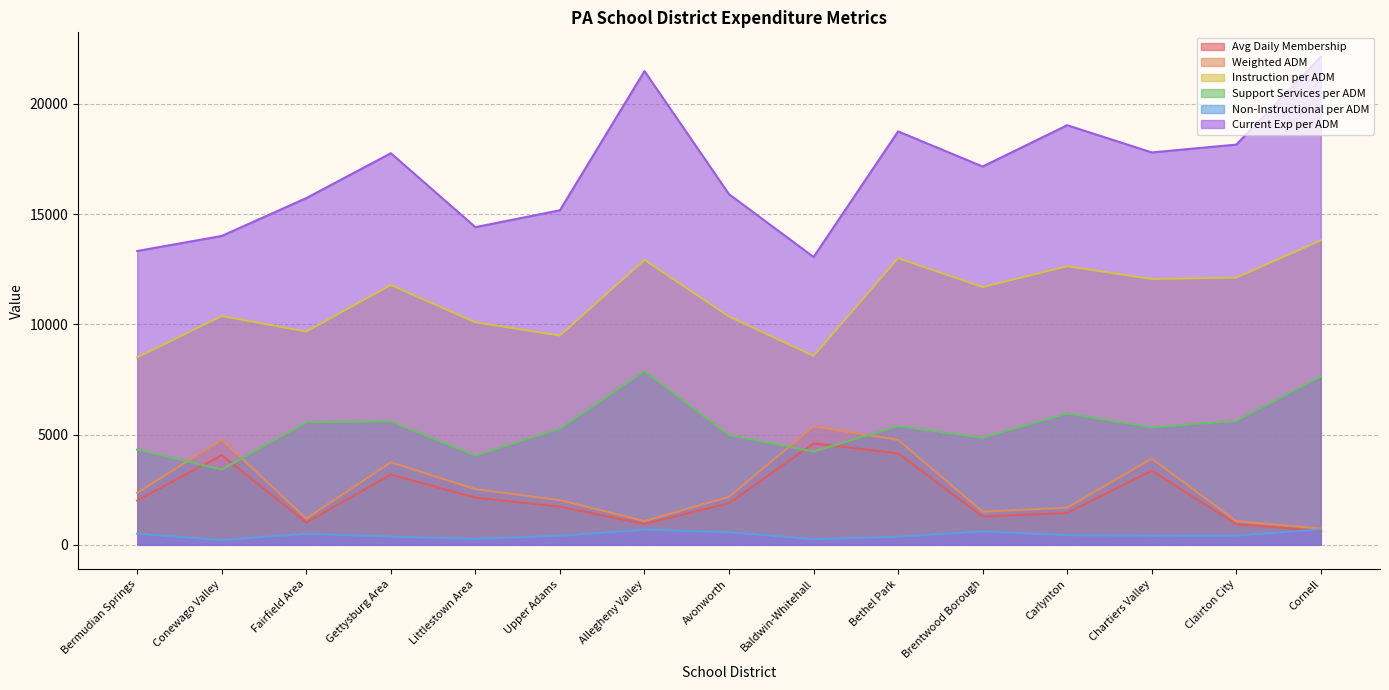

Reading left to right, list all the values displayed in this chart.

Avg Daily Membership: Bermudian Springs=2010.2	Conewago Valley=4067.6	Fairfield Area=1010.0	Gettysburg Area=3187.5	Littlestown Area=2140.0	Upper Adams=1731.6	Allegheny Valley=944.9	Avonworth=1885.9	Baldwin-Whitehall=4599.0	Bethel Park=4146.9	Brentwood Borough=1278.2	Carlynton=1447.2	Chartiers Valley=3369.6	Clairton City=932.1	Cornell=631.4
Weighted ADM: Bermudian Springs=2362.7	Conewago Valley=4768.5	Fairfield Area=1192.7	Gettysburg Area=3743.9	Littlestown Area=2525.8	Upper Adams=2028.4	Allegheny Valley=1078.2	Avonworth=2179.0	Baldwin-Whitehall=5373.9	Bethel Park=4760.6	Brentwood Borough=1501.4	Carlynton=1682.9	Chartiers Valley=3913.4	Clairton City=1074.5	Cornell=736.6
Instruction per ADM: Bermudian Springs=8503.8	Conewago Valley=10379.3	Fairfield Area=9674.5	Gettysburg Area=11787.0	Littlestown Area=10094.8	Upper Adams=9492.9	Allegheny Valley=12925.2	Avonworth=10358.5	Baldwin-Whitehall=8569.9	Bethel Park=13005.9	Brentwood Borough=11691.6	Carlynton=12637.1	Chartiers Valley=12055.5	Clairton City=12121.8	Cornell=13809.4
Support Services per ADM: Bermudian Springs=4322.6	Conewago Valley=3413.6	Fairfield Area=5554.8	Gettysburg Area=5604.6	Littlestown Area=4042.4	Upper Adams=5273.9	Allegheny Valley=7873.2	Avonworth=4973.0	Baldwin-Whitehall=4230.8	Bethel Park=5383.4	Brentwood Borough=4857.4	Carlynton=5957.4	Chartiers Valley=5325.5	Clairton City=5618.8	Cornell=7630.3
Non-Instructional per ADM: Bermudian Springs=500.6	Conewago Valley=217.7	Fairfield Area=497.9	Gettysburg Area=370.3	Littlestown Area=271.7	Upper Adams=409.5	Allegheny Valley=688.4	Avonworth=573.2	Baldwin-Whitehall=254.2	Bethel Park=364.0	Brentwood Borough=610.0	Carlynton=437.4	Chartiers Valley=417.5	Clairton City=413.7	Cornell=699.4
Current Exp per ADM: Bermudian Springs=13327.0	Conewago Valley=14010.6	Fairfield Area=15727.3	Gettysburg Area=17761.9	Littlestown Area=14408.8	Upper Adams=15176.3	Allegheny Valley=21486.8	Avonworth=15904.7	Baldwin-Whitehall=13054.9	Bethel Park=18753.4	Brentwood Borough=17159.0	Carlynton=19032.0	Chartiers Valley=17798.5	Clairton City=18154.3	Cornell=22139.1